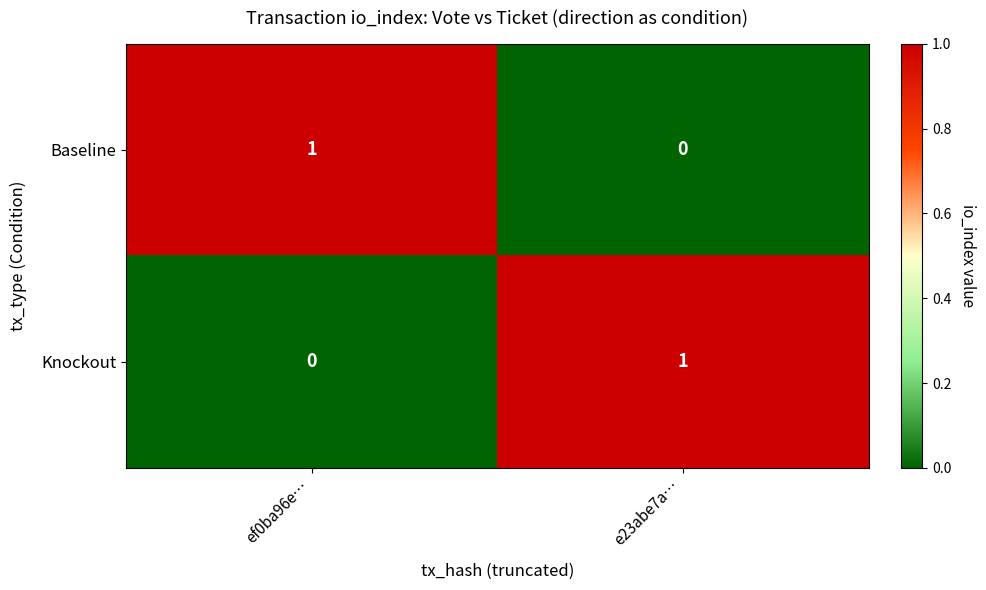

Is the value of Baseline at ef0ba96e… greater than the value of Knockout at ef0ba96e…?

Yes